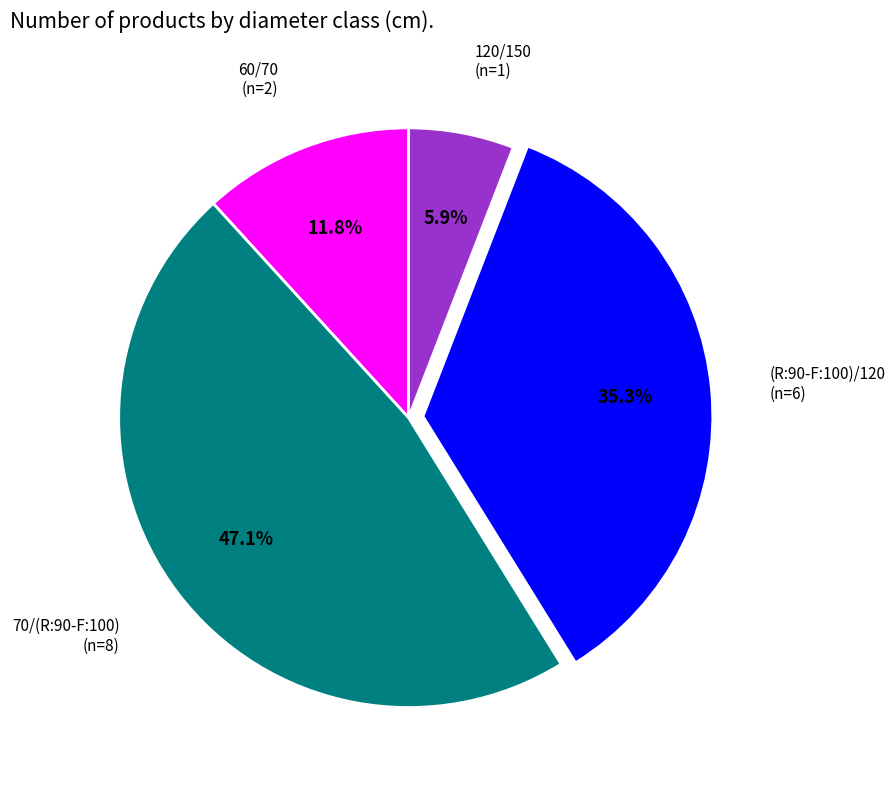

Is there a majority slice in this chart?

No